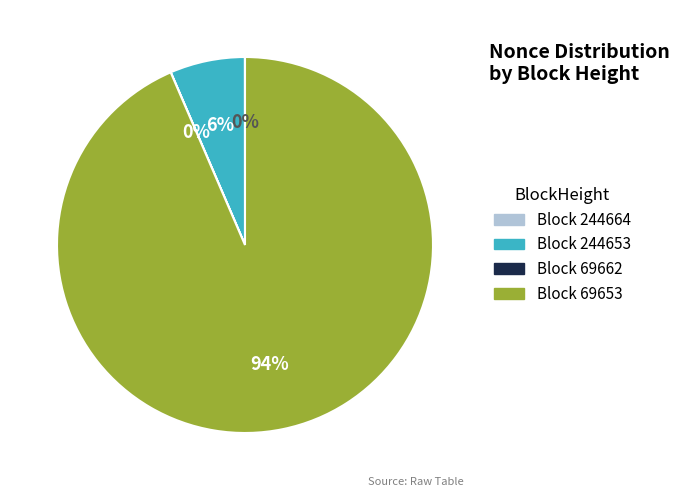

To the nearest percent, what is the average slice percentage?

25%